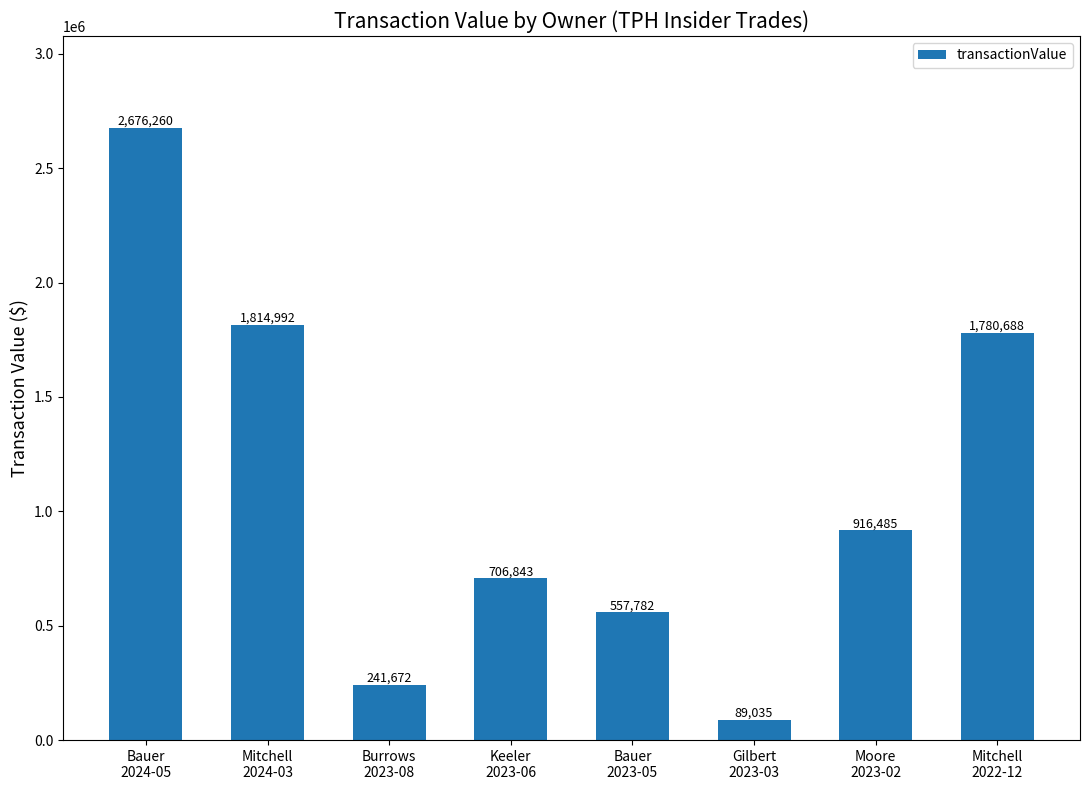

Where is the data nearest to the value 1382647?

Mitchell
2022-12